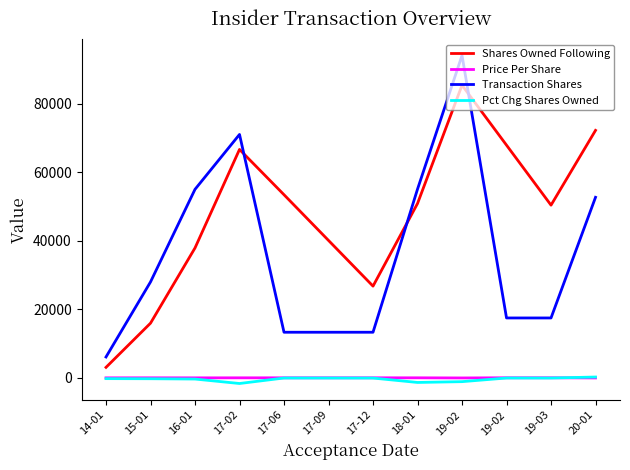

Is this an area chart (filled region under the line)?

No